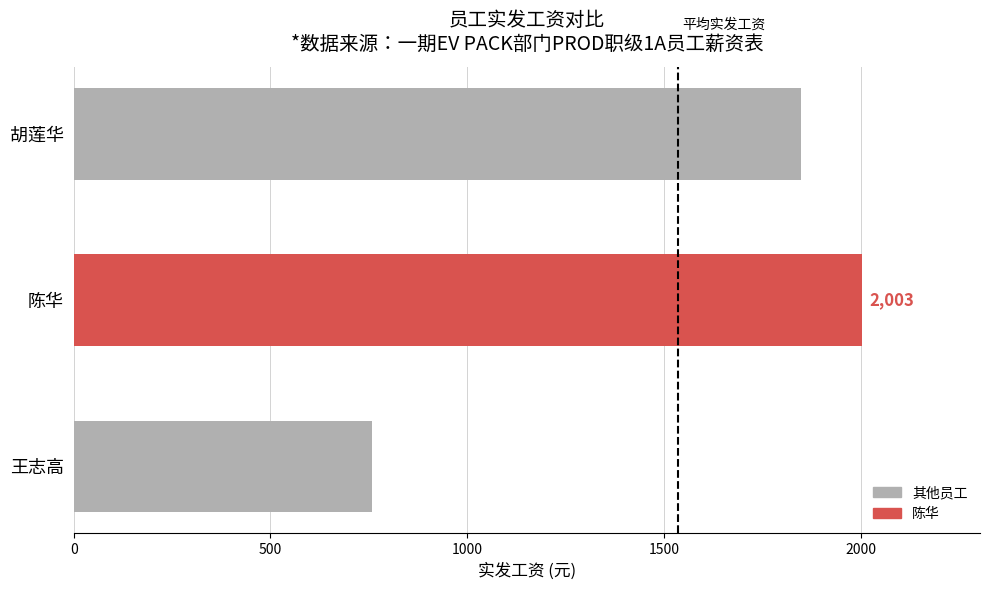

What is the difference between the maximum and minimum values?

1245